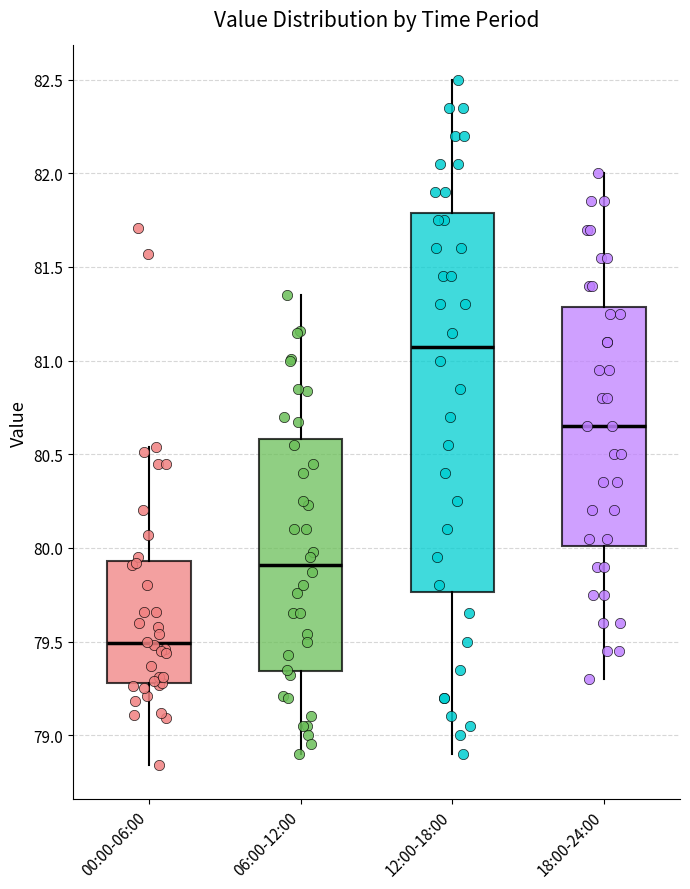

Which box's median line is the highest?

12:00-18:00